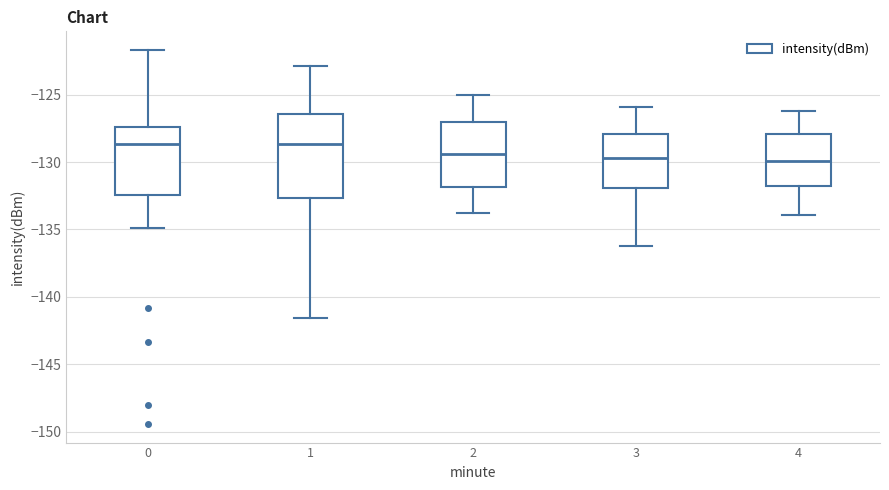

Reading left to right, transcribe this box plot: for each box, give where its median line is, the range the box spans, and where its two whiskers end, as read against the y-axis. The values are not printed on the chart, so give them approximately, as read against the axis.

0: median -128.5, box -132.5 to -127.5, whiskers -135.0 to -121.5
1: median -128.5, box -132.5 to -126.5, whiskers -141.5 to -123.0
2: median -129.5, box -132.0 to -127.0, whiskers -134.0 to -125.0
3: median -129.5, box -132.0 to -128.0, whiskers -136.0 to -126.0
4: median -130.0, box -132.0 to -128.0, whiskers -134.0 to -126.0